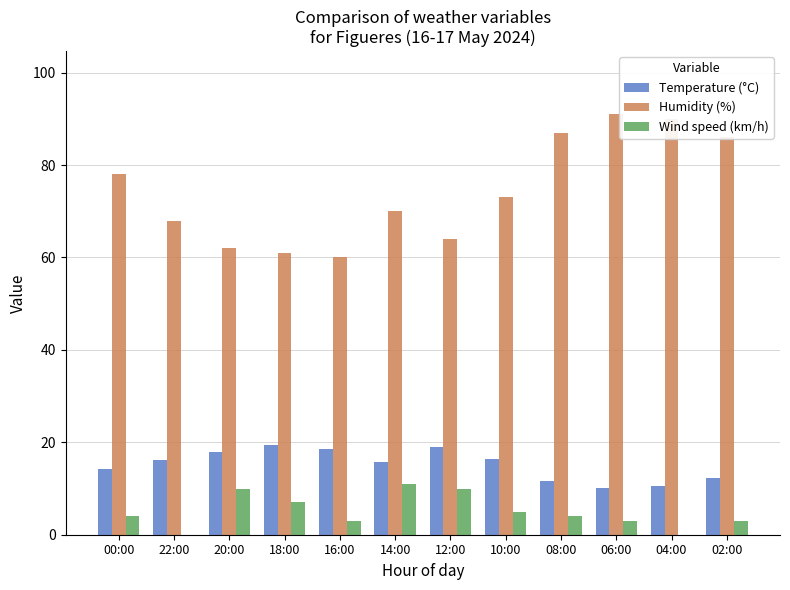

The Humidity (%) series shows 41.5 at 12:00. True or false?

False